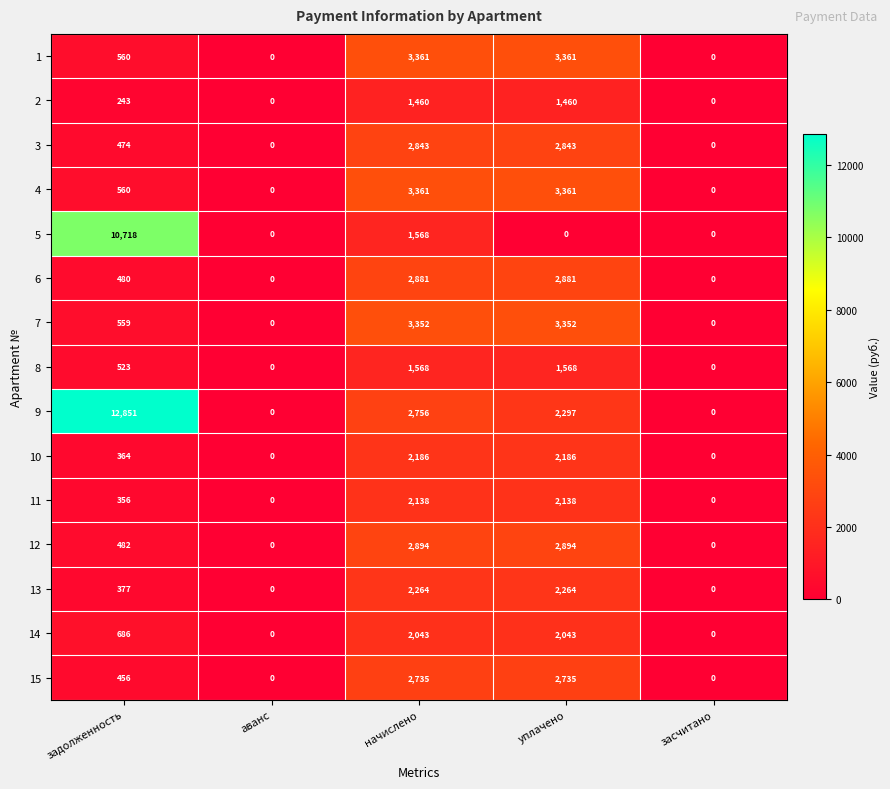

At which label is 5 closest to 5359?

начислено